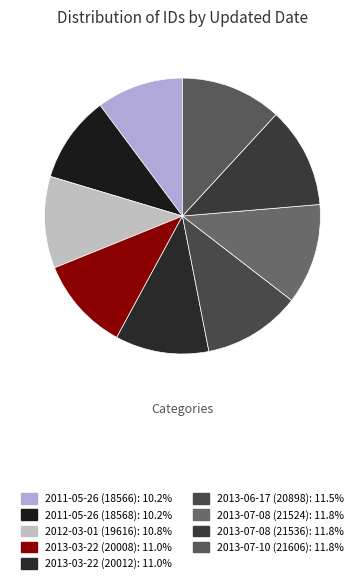

To the nearest percent, what portion does 2013-07-08 (21524) represent?

12%